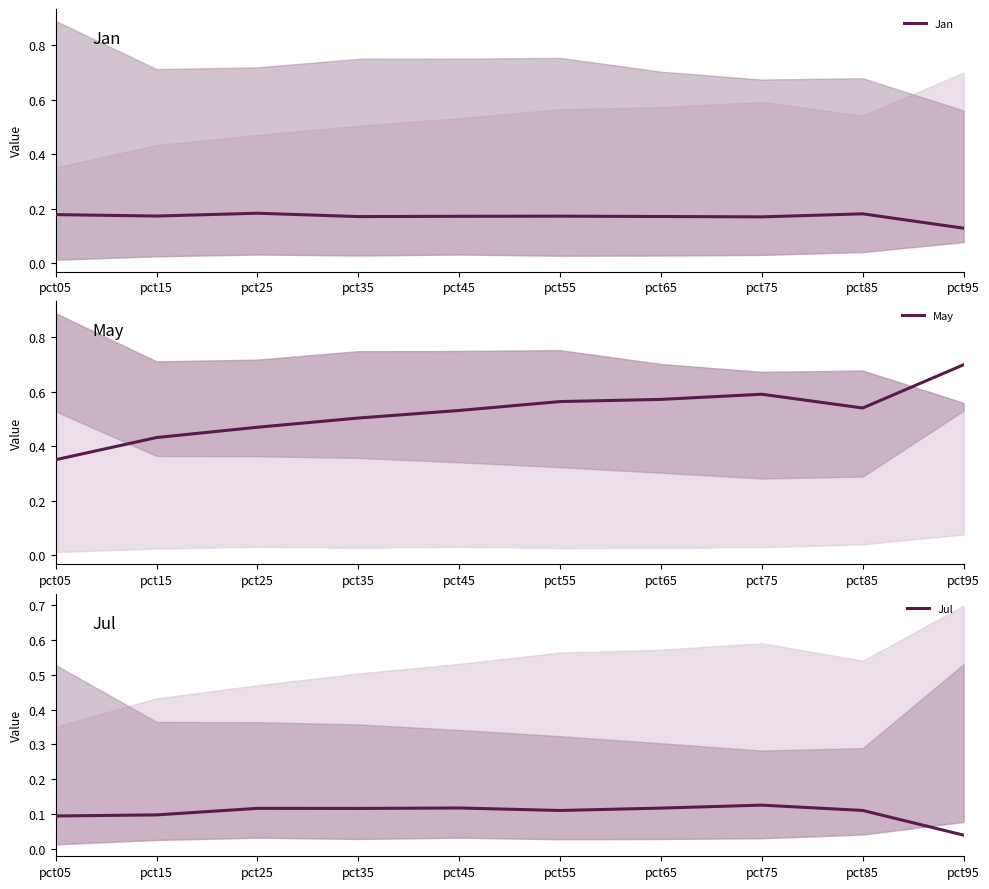

What is the sum of all May values?

5.3